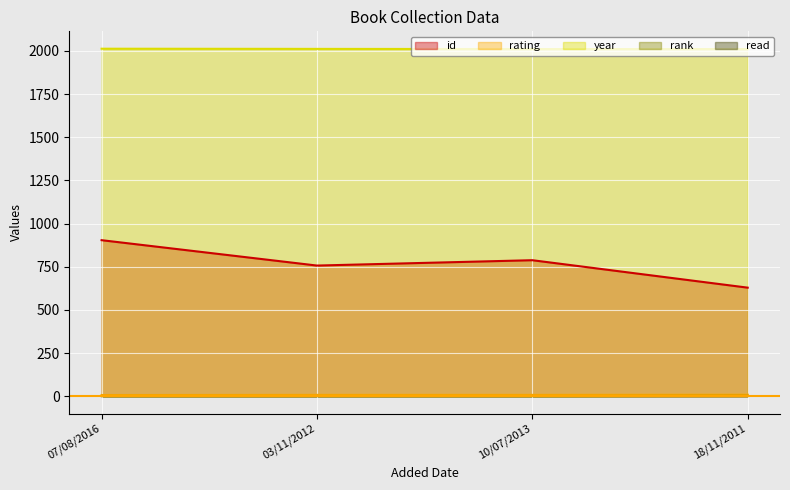

True or false: year and rating intersect in this chart.

False